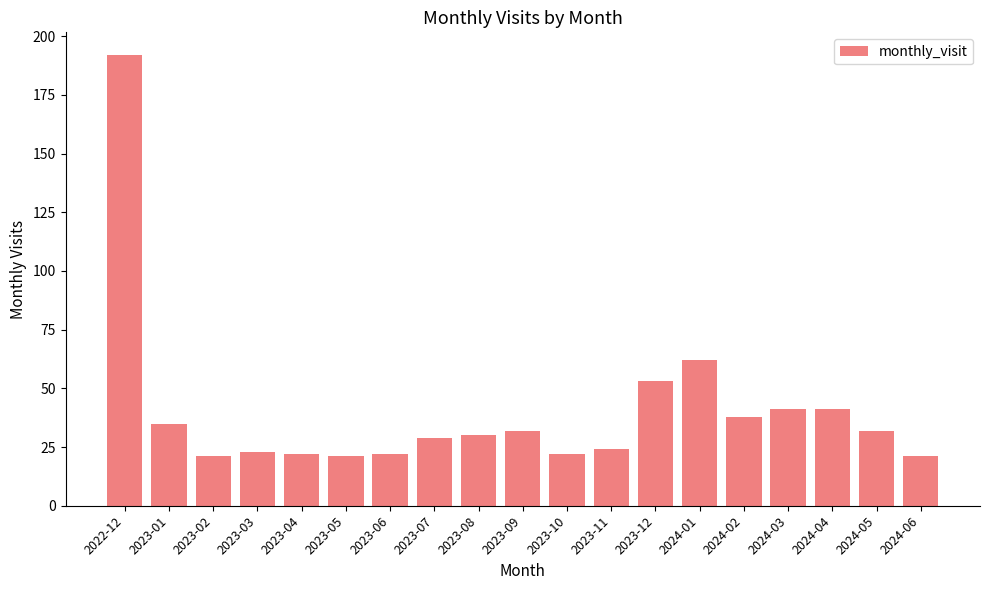

Reading right to left, what are all the values shown in this chart?

21	32	41	41	38	62	53	24	22	32	30	29	22	21	22	23	21	35	192